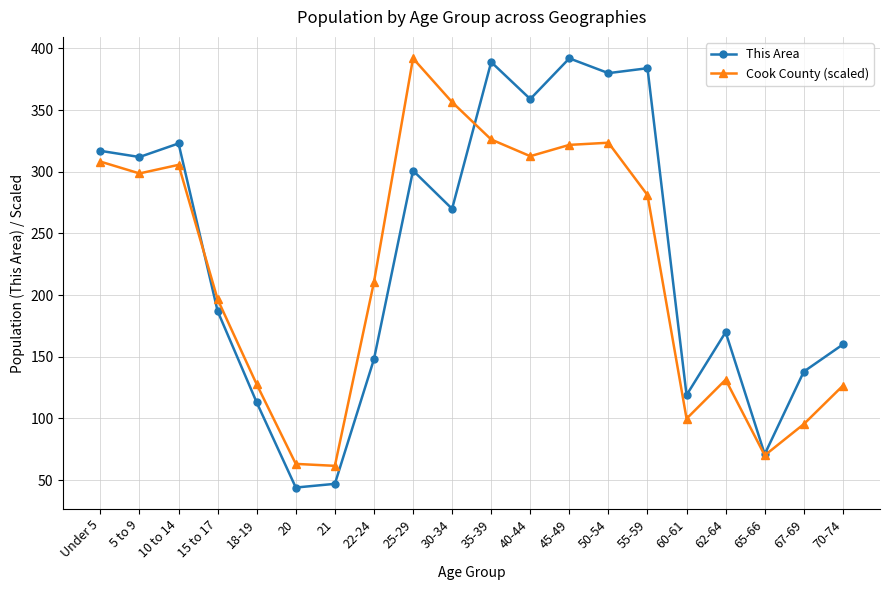

What is the label of the 4th point from the left?

15 to 17